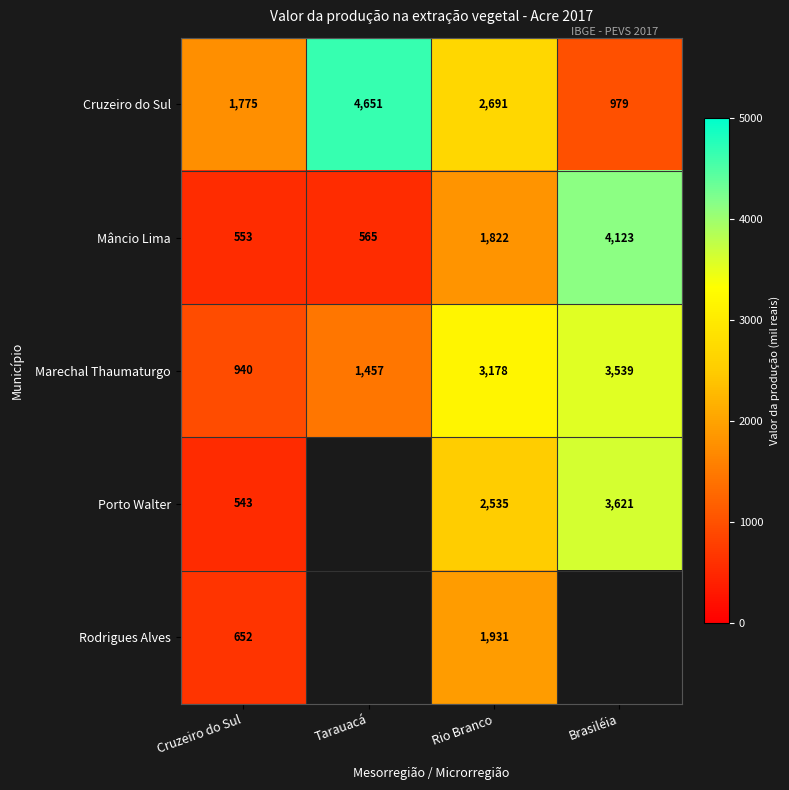

Rank the series at Cruzeiro do Sul from highest to lowest value.

Cruzeiro do Sul, Marechal Thaumaturgo, Rodrigues Alves, Mâncio Lima, Porto Walter